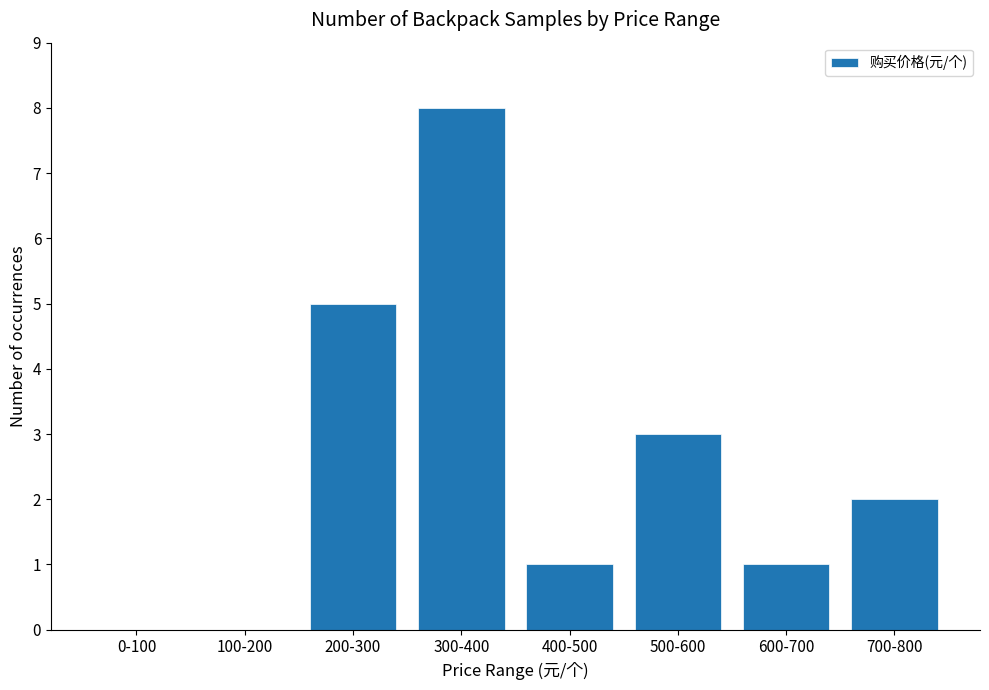

The value at 0-100 is 0. True or false?

True